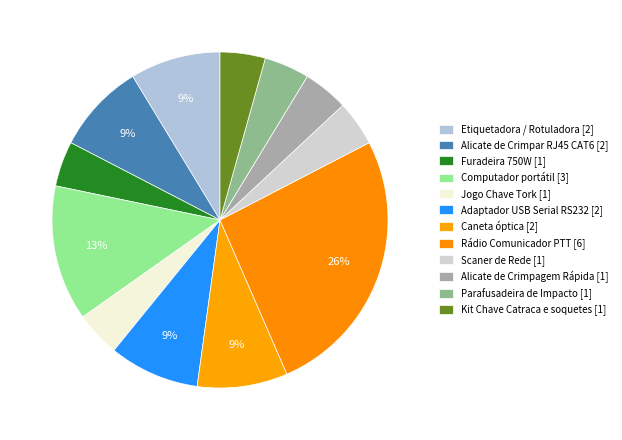

Count the number of slices in the pie.

12